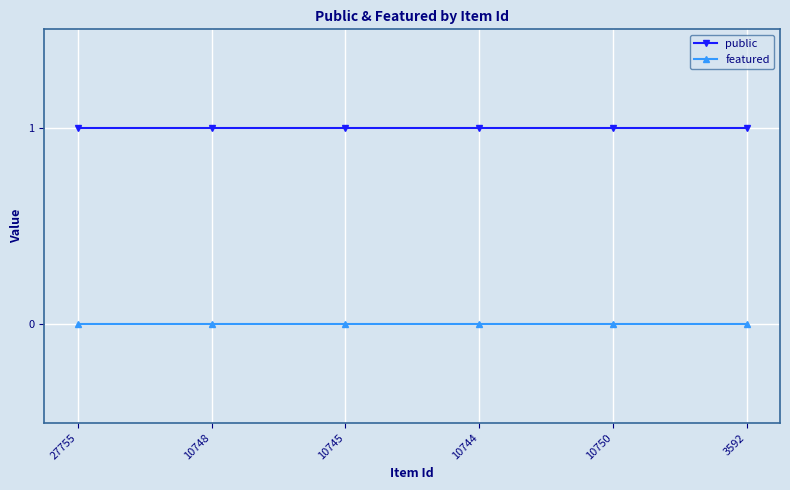

What is the sum of all public values?

6